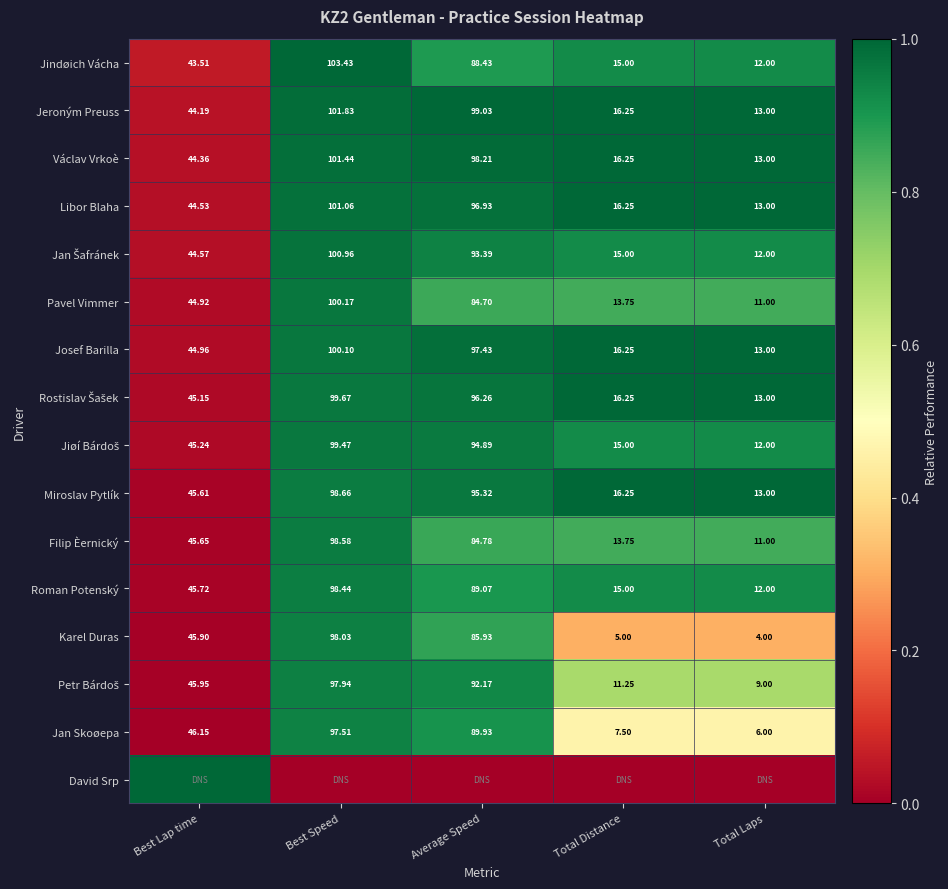

Rank the categories by Jeroným Preuss value from lowest to highest.

Total Laps, Total Distance, Best Lap time, Average Speed, Best Speed